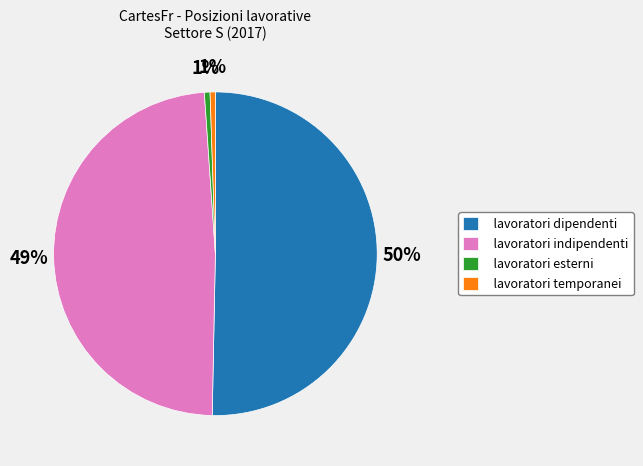

Which category accounts for the majority?

lavoratori dipendenti